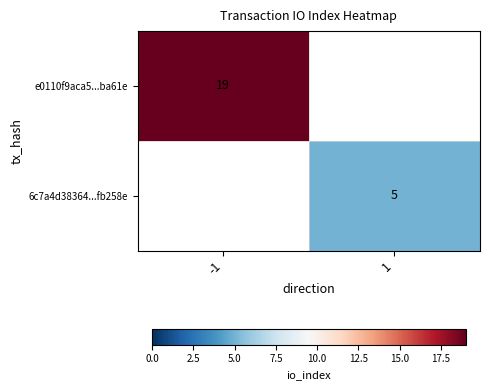

The e0110f9aca5...ba61e series shows 19 at -1. True or false?

True